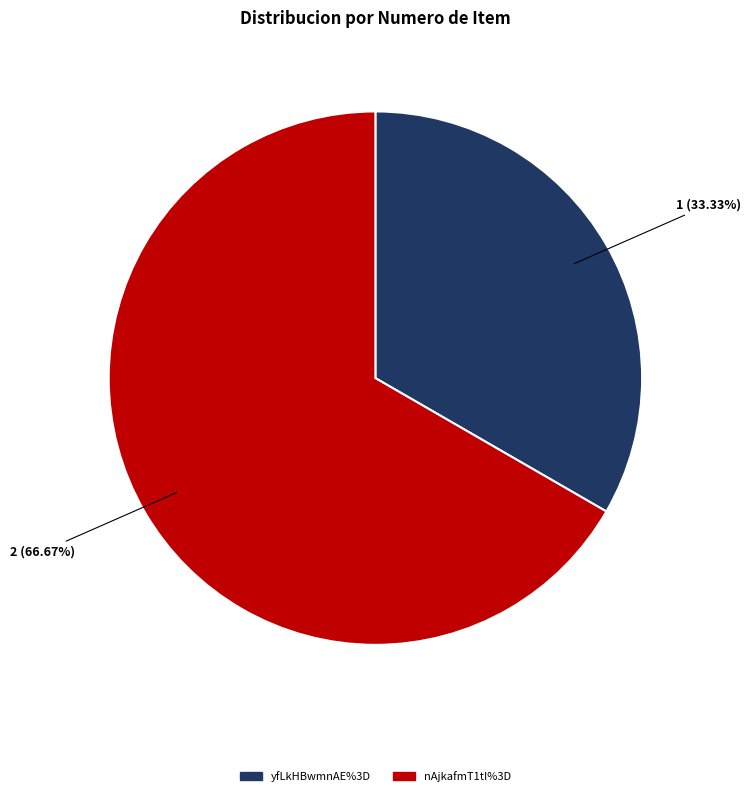

Count the number of slices in the pie.

2